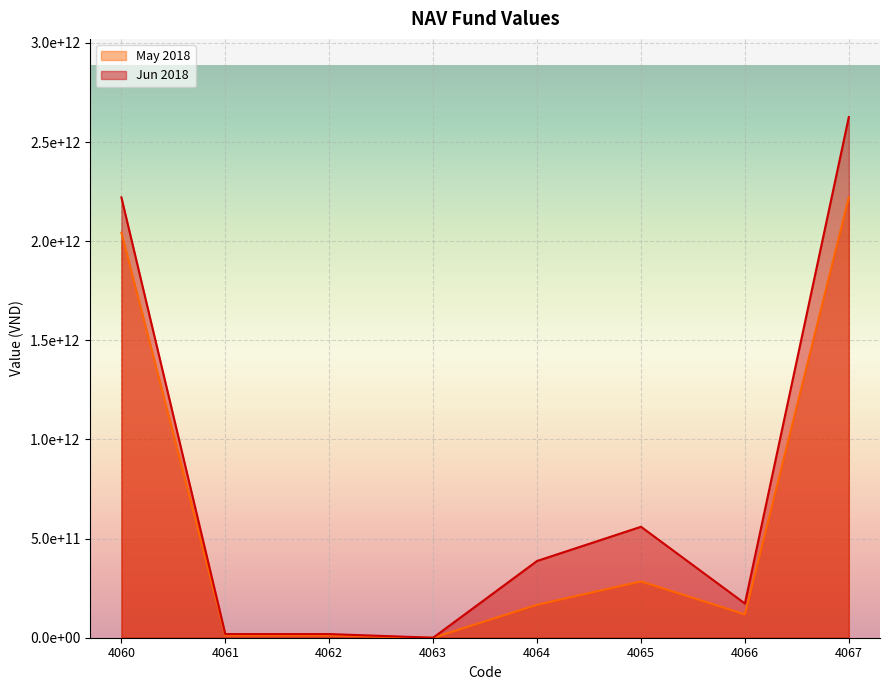

Reading right to left, list all the values displayed in this chart.

Jun 2018: 4067=2626710231374	4066=172491318365	4065=559698119957	4064=387206801592	4063=0	4062=18390990875	4061=18390990875	4060=2221112438907
May 2018: 4067=2221112438907	4066=117982247628	4065=284072082041	4064=166089834413	4063=0	4062=11990037410	4061=11990037410	4060=2043032567084